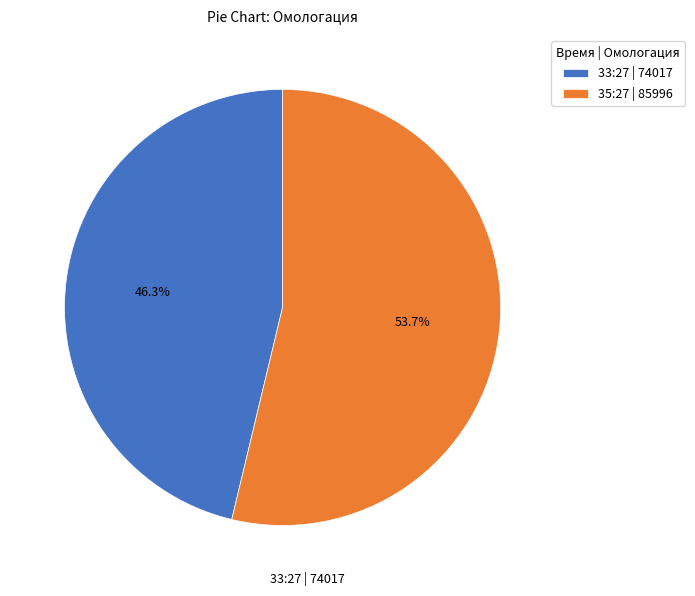

Is it true that 33:27 is 46% of the pie?

True